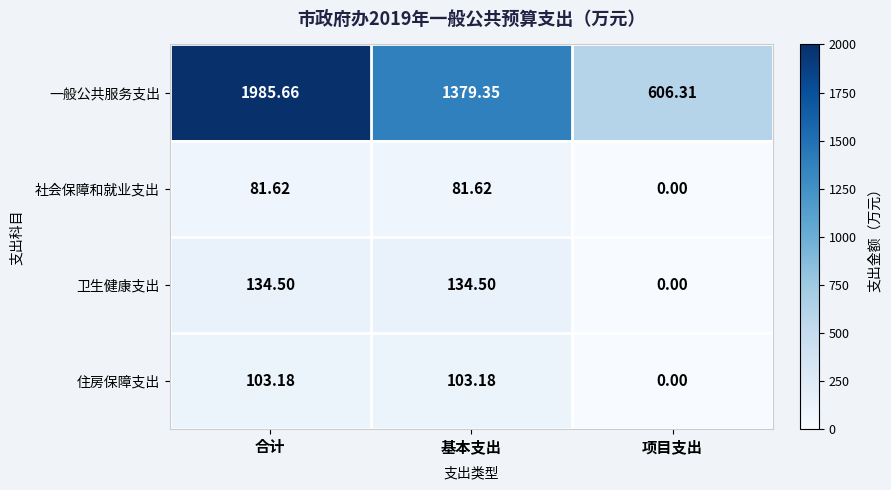

Which category has the lowest value across all series?

项目支出